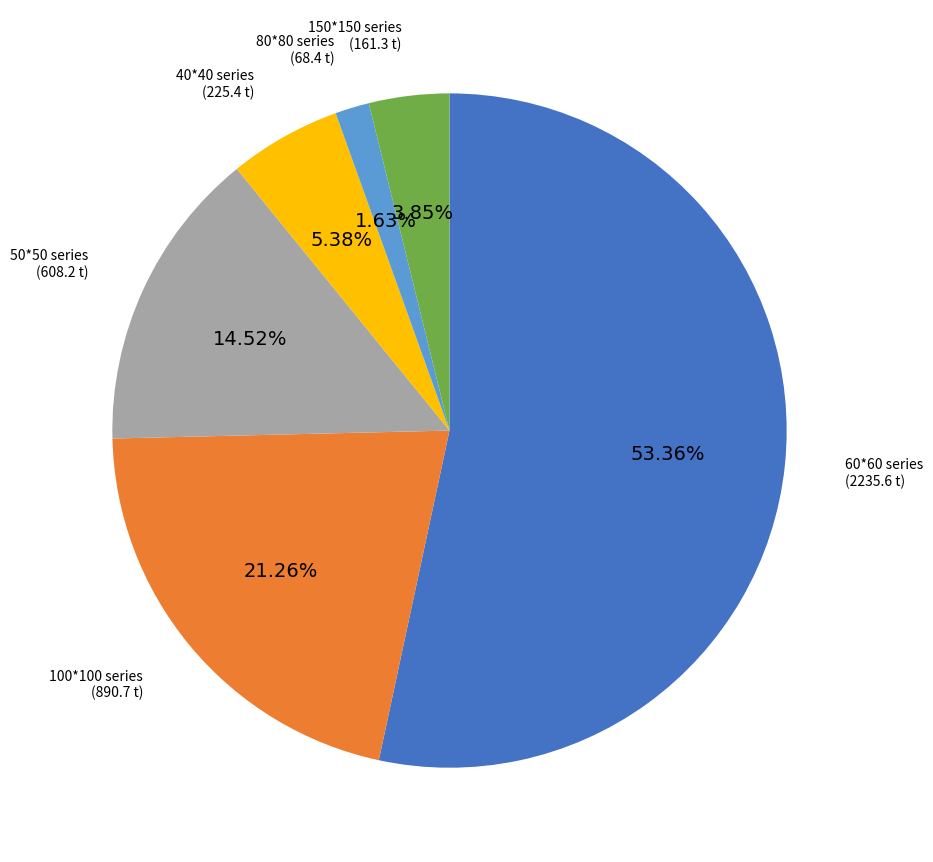

Does any single category account for the majority?

Yes